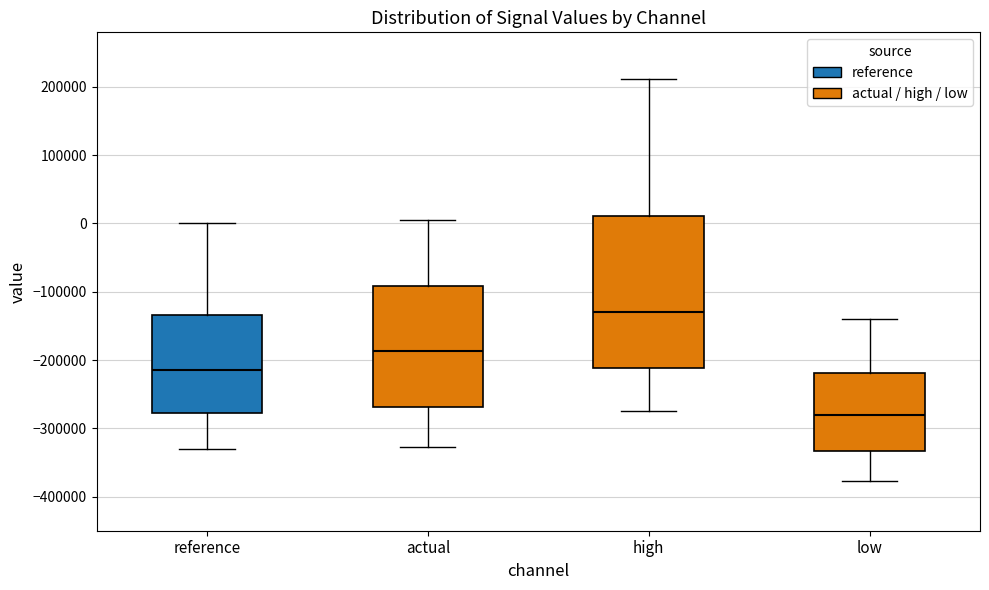

Which box has the highest median line?

high